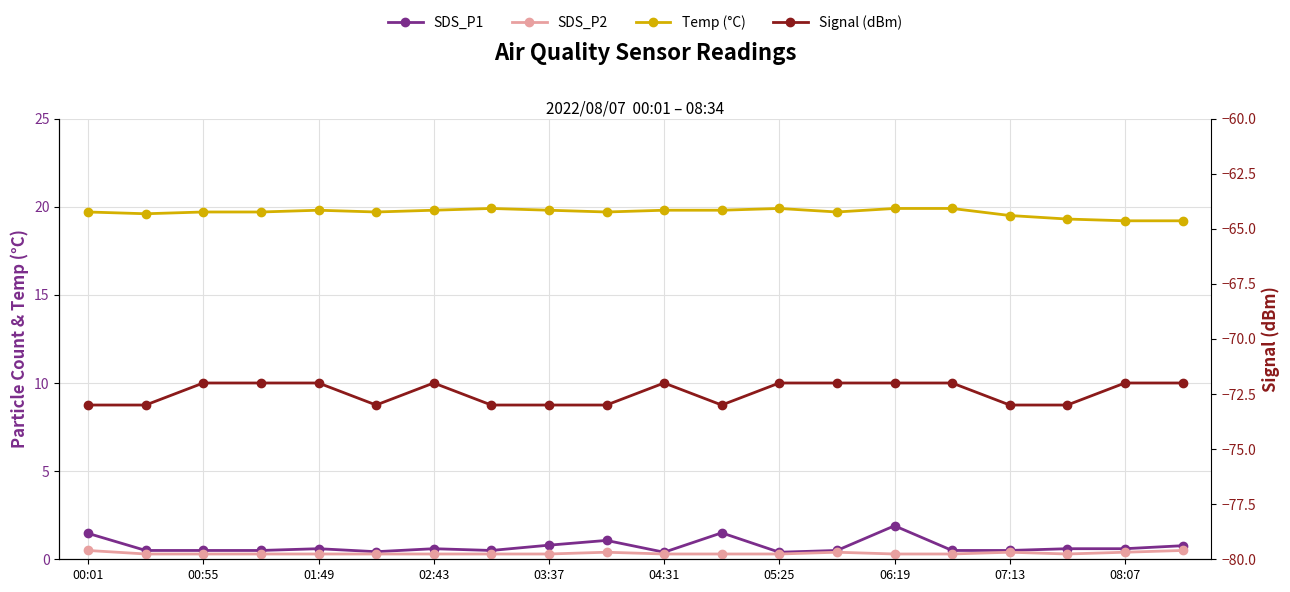

Is it true that Temp (°C) equals 19.3 at 17?

True